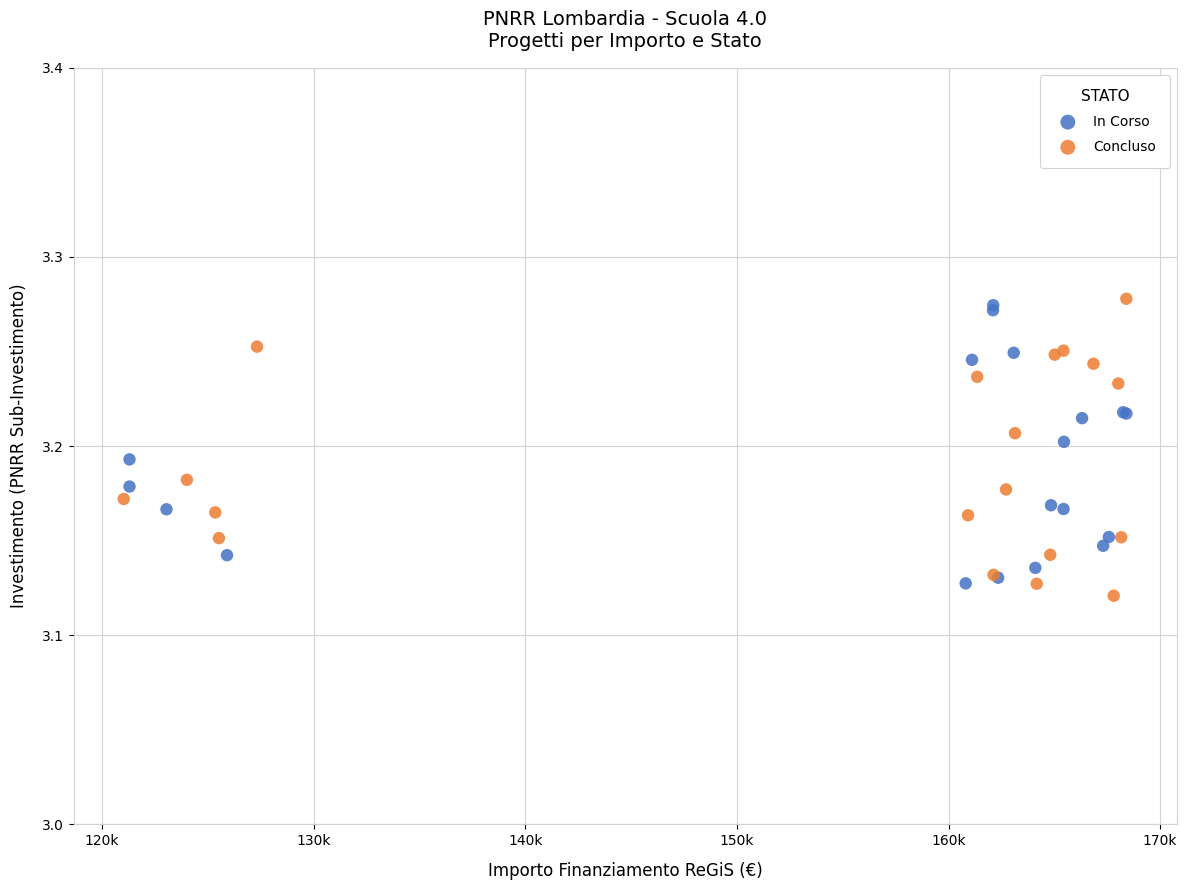

What are all the series names shown in the legend?

In Corso, Concluso